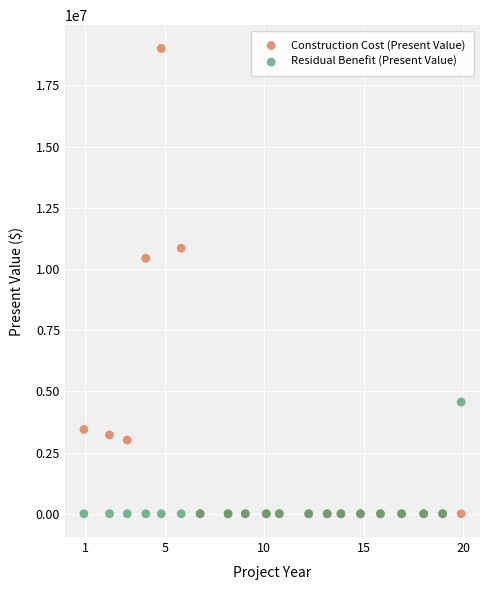

In the Construction Cost (Present Value) series, what Y value is closest to 9503539?

10436569.5